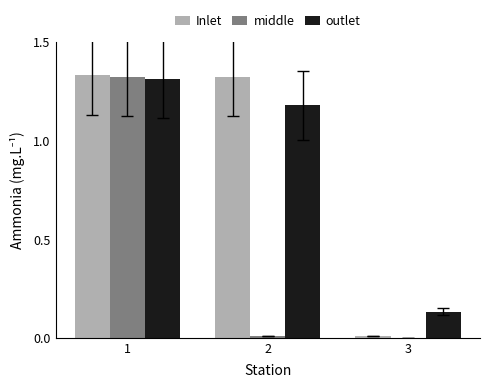

At which category is the sum across all series the highest?

1